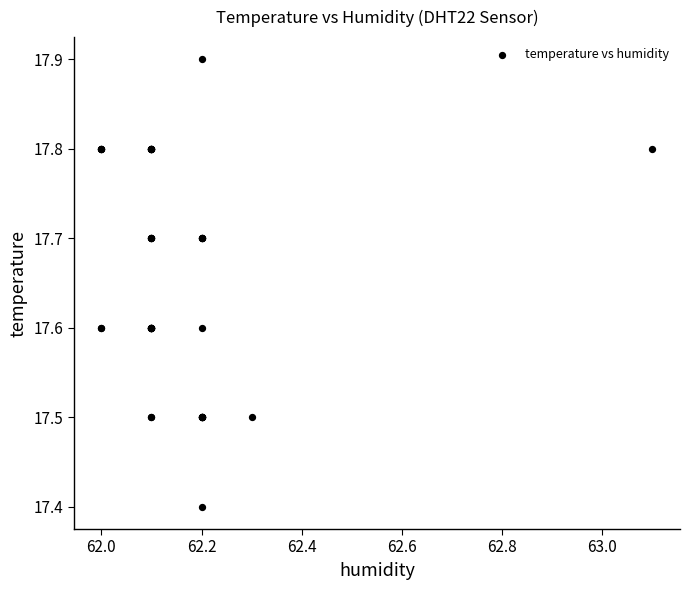

What Y value in the scatter plot is closest to 17?

17.4